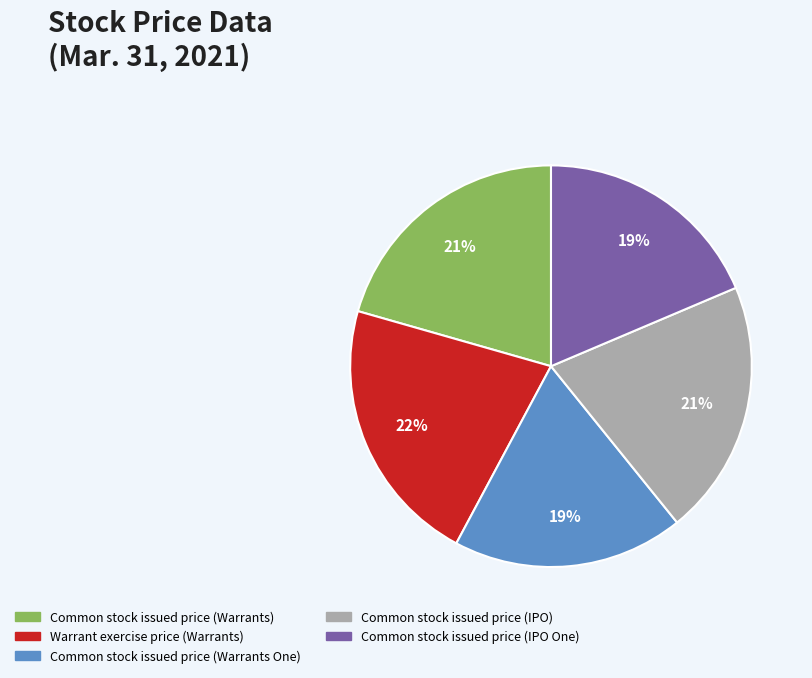

Is it true that Common stock issued price (Warrants) is 33% of the pie?

False